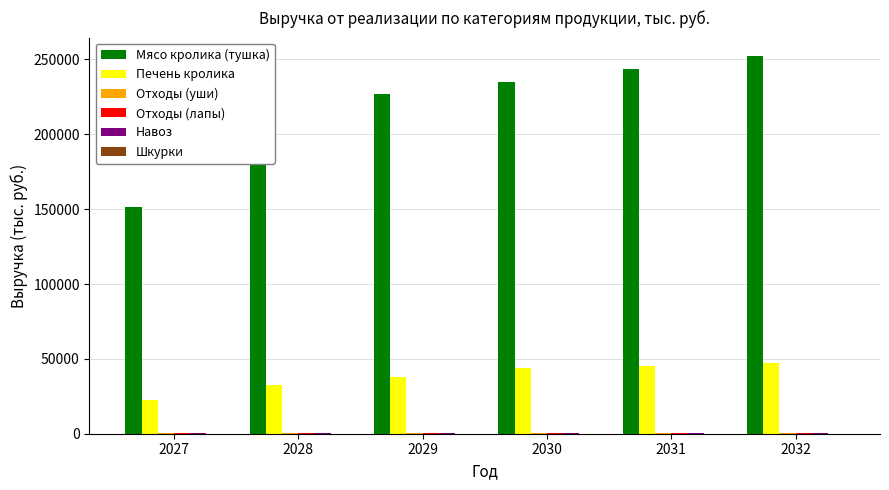

How many data points does each series have?

6